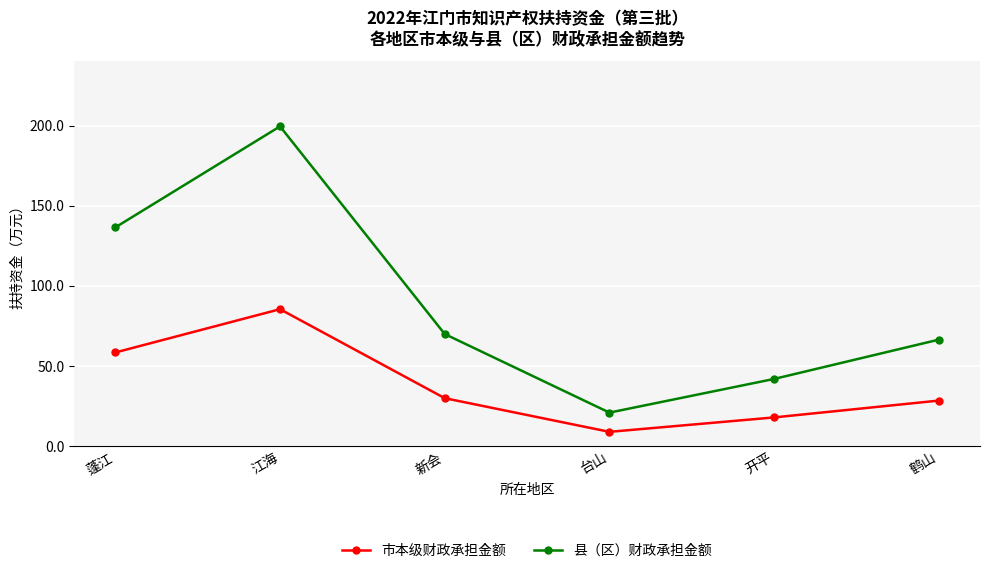

True or false: 市本级财政承担金额 and 县（区）财政承担金额 cross at least once.

False